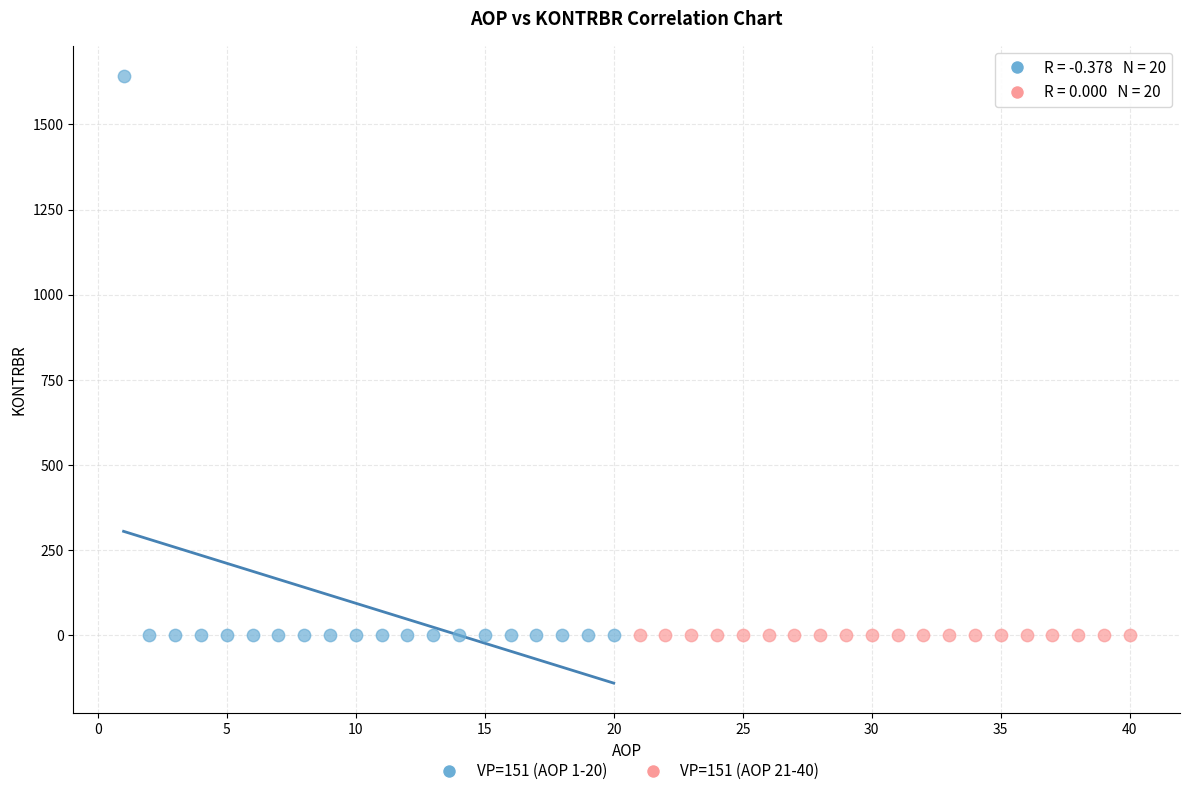

Which series contains the highest Y value?

VP=151 (AOP 1-20)